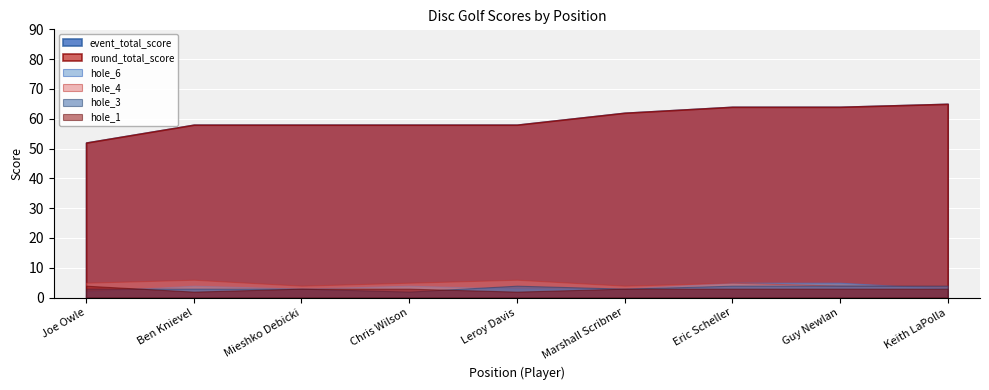

Reading left to right, transcribe all the data shown in this chart.

event_total_score: 1=52	2=58	3=58	4=58	5=58	6=62	7=64	8=64	9=65
round_total_score: 1=52	2=58	3=58	4=58	5=58	6=62	7=64	8=64	9=65
hole_6: 1=2	2=4	3=3	4=4	5=3	6=3	7=5	8=5	9=3
hole_1: 1=4	2=2	3=3	4=3	5=2	6=3	7=3	8=3	9=3
hole_3: 1=3	2=3	3=3	4=2	5=4	6=3	7=4	8=4	9=4
hole_4: 1=5	2=6	3=4	4=5	5=6	6=4	7=5	8=4	9=4